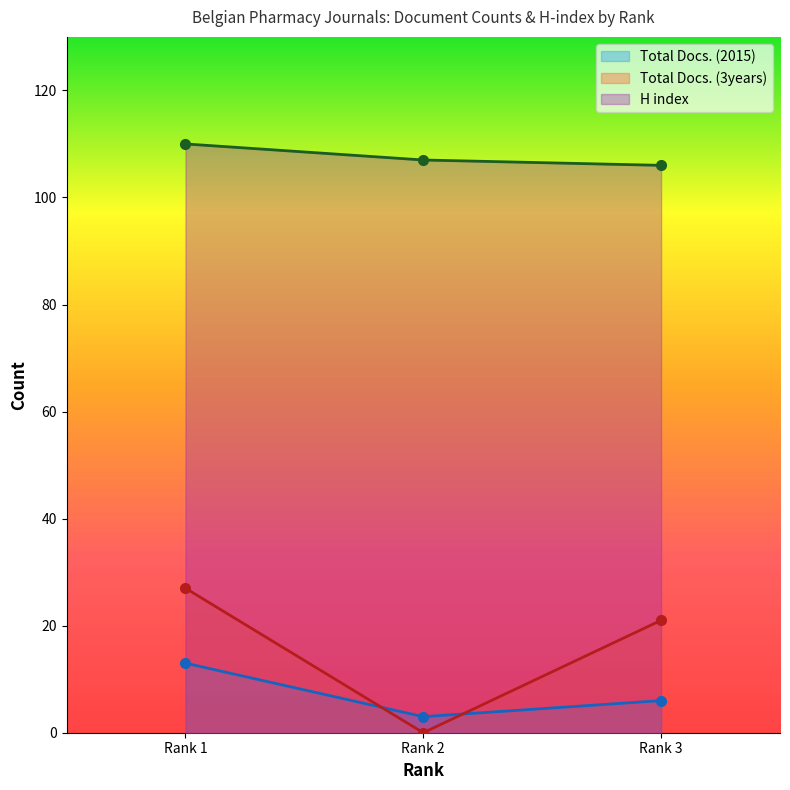

Reading left to right, transcribe all the data shown in this chart.

Total Docs. (2015): Rank 3=6	Rank 2=3	Rank 1=13
Total Docs. (3years): Rank 3=21	Rank 2=0	Rank 1=27
H index: Rank 3=106	Rank 2=107	Rank 1=110